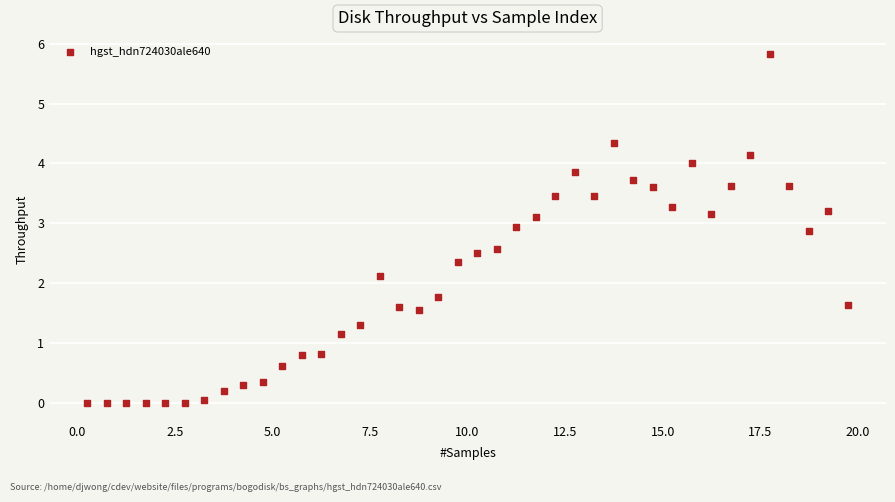

What Y value in the scatter plot is closest to 2?

2.1